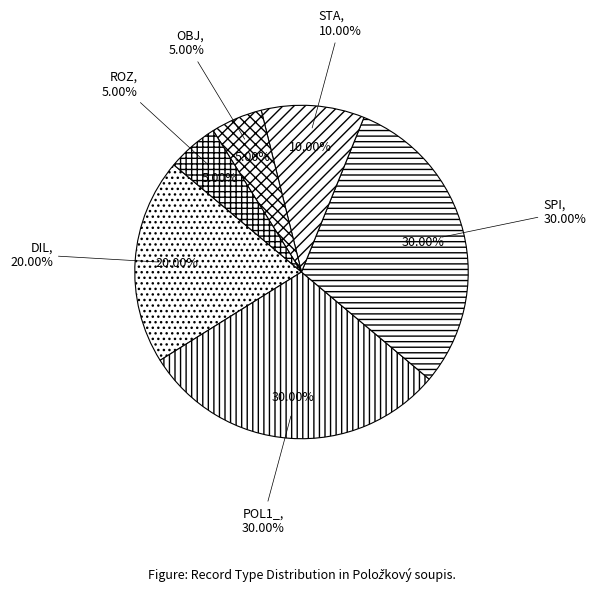

Is the sum of ROZ and OBJ greater than half?

No